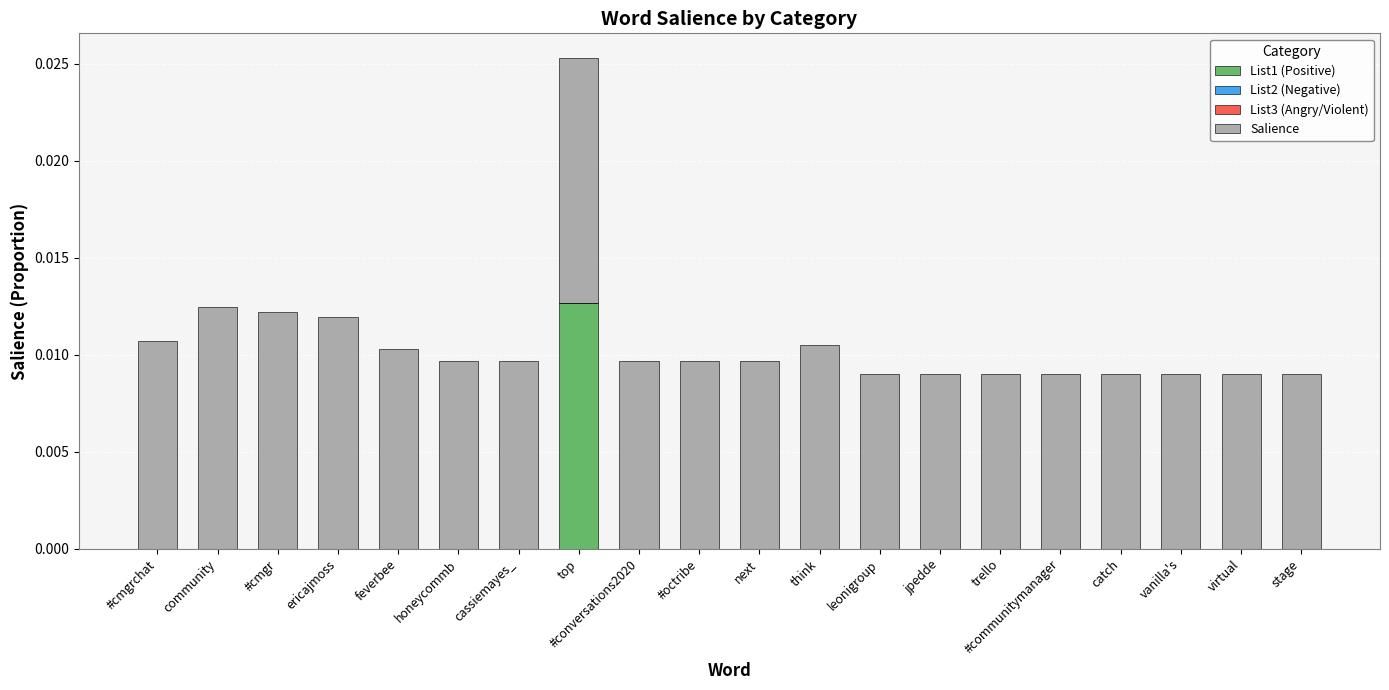

True or false: List1 (Positive) has a value of 0.0 at #communitymanager.

True